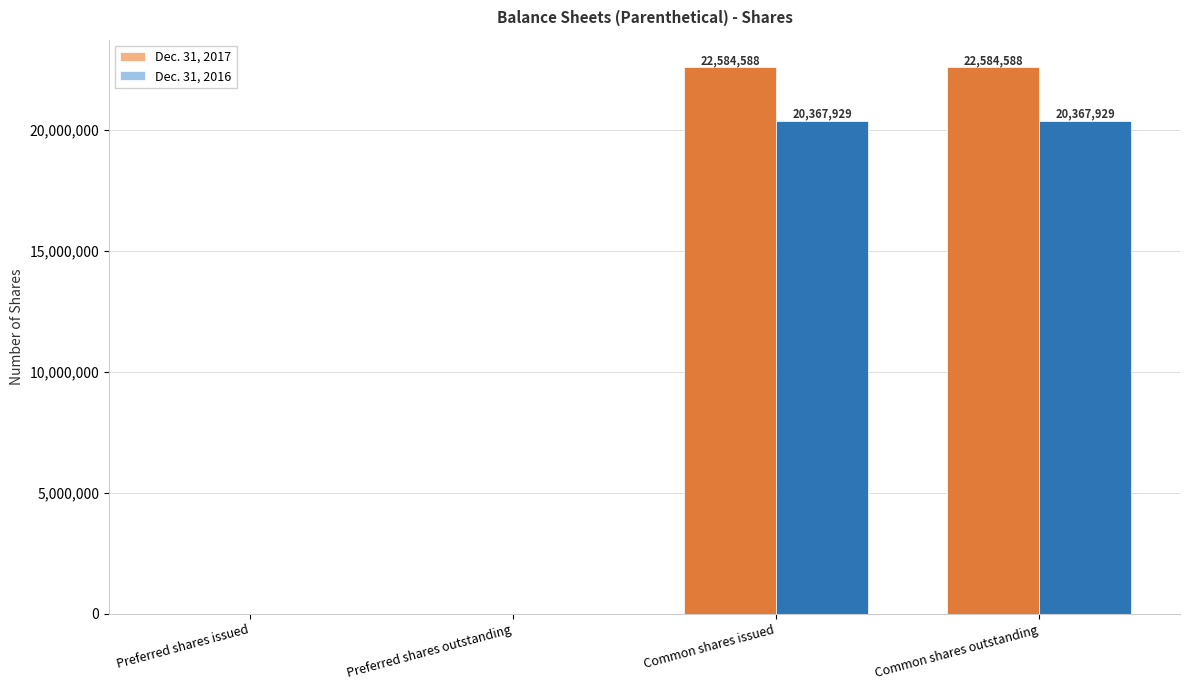

The value of Dec. 31, 2017 at Preferred shares outstanding is 14481675. True or false?

False